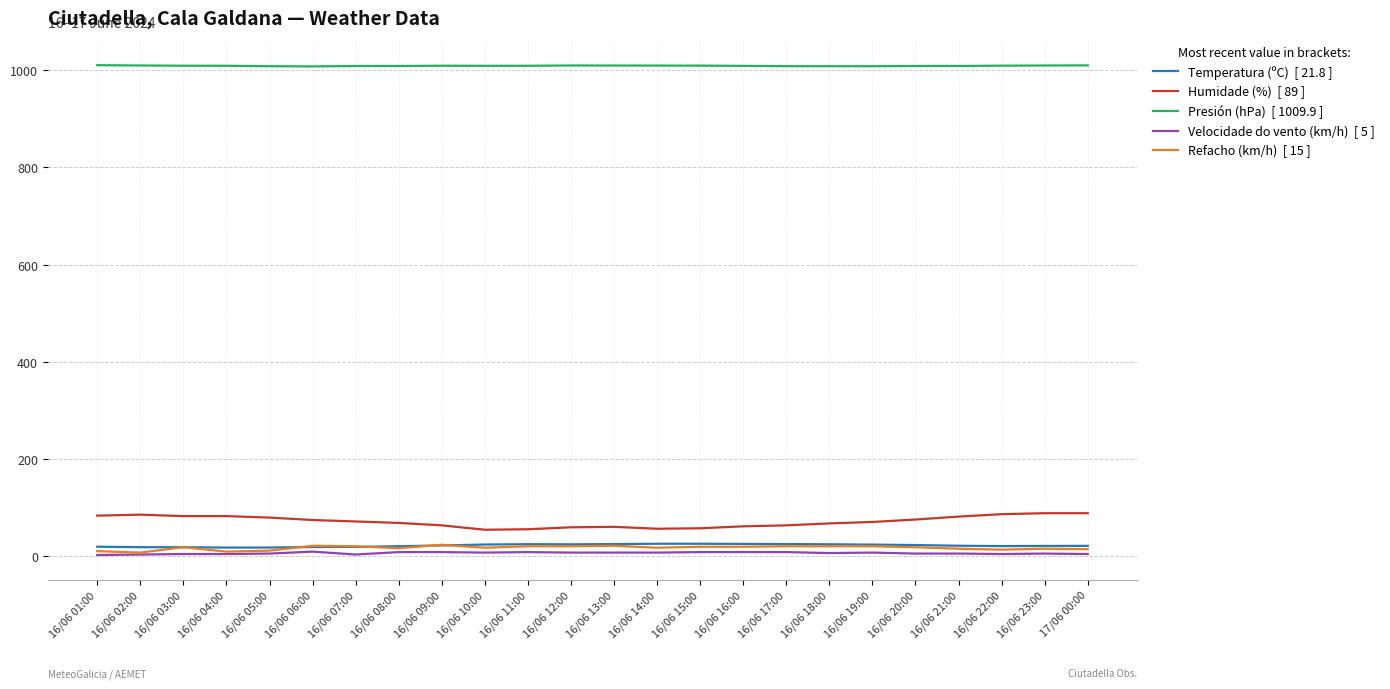

What is the maximum value shown in the chart?

1010.3